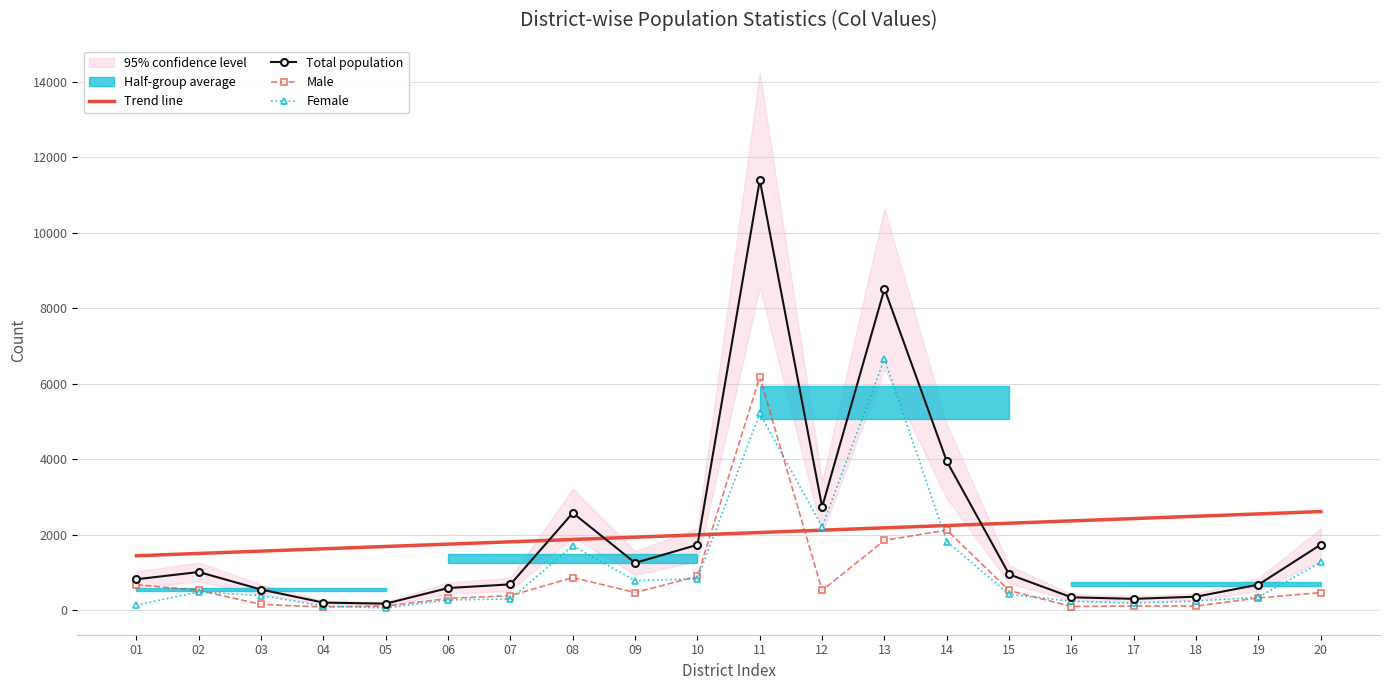

What is the difference between the highest and lowest values at 09?

1467.9